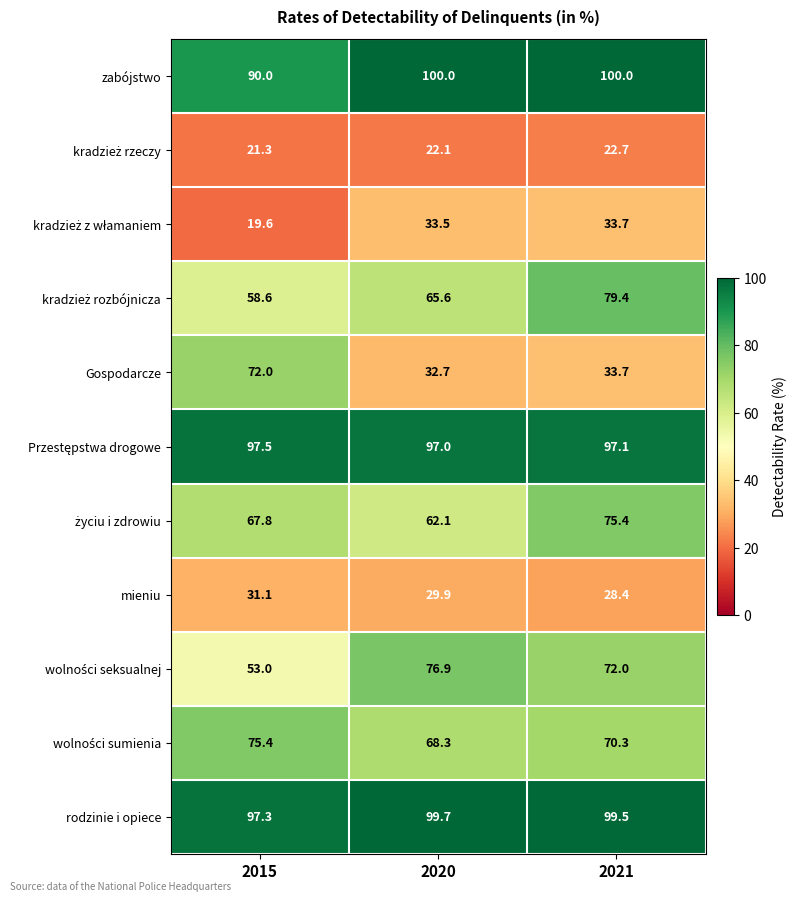

How many categories are shown in the chart?

3